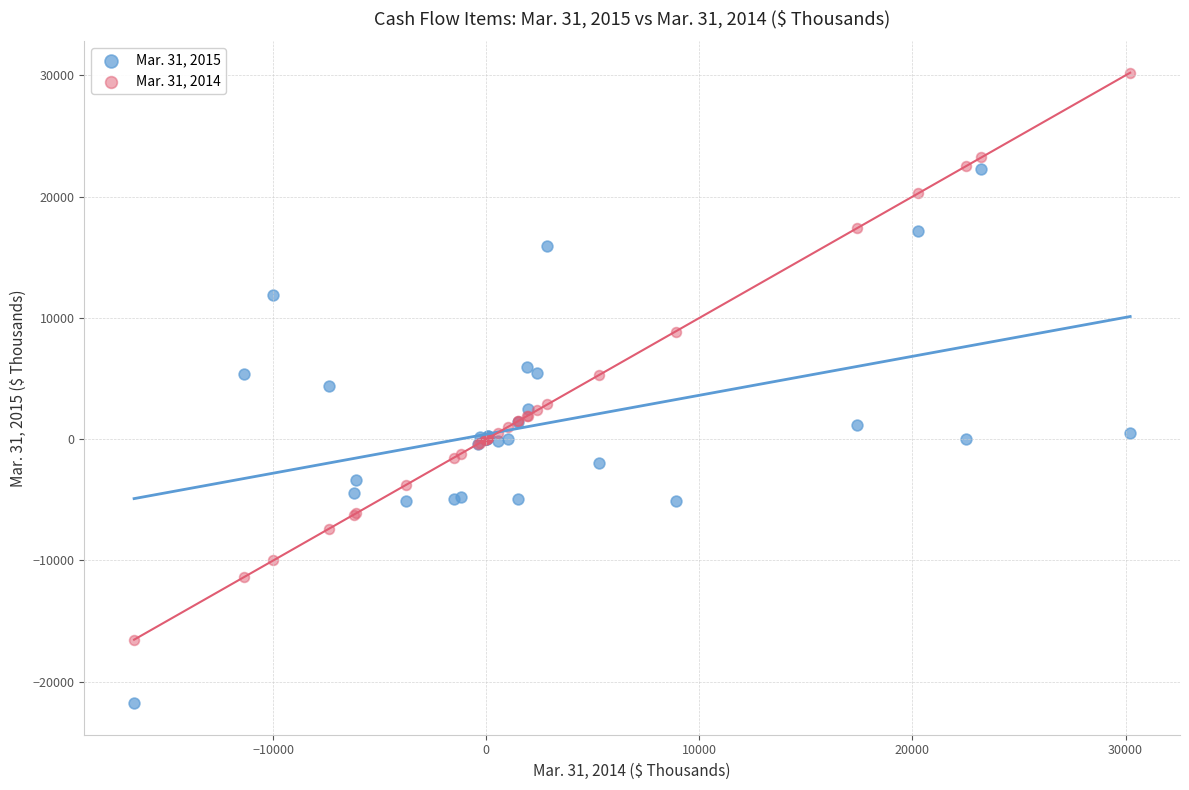

Which series has the widest spread of Y values?

Mar. 31, 2014